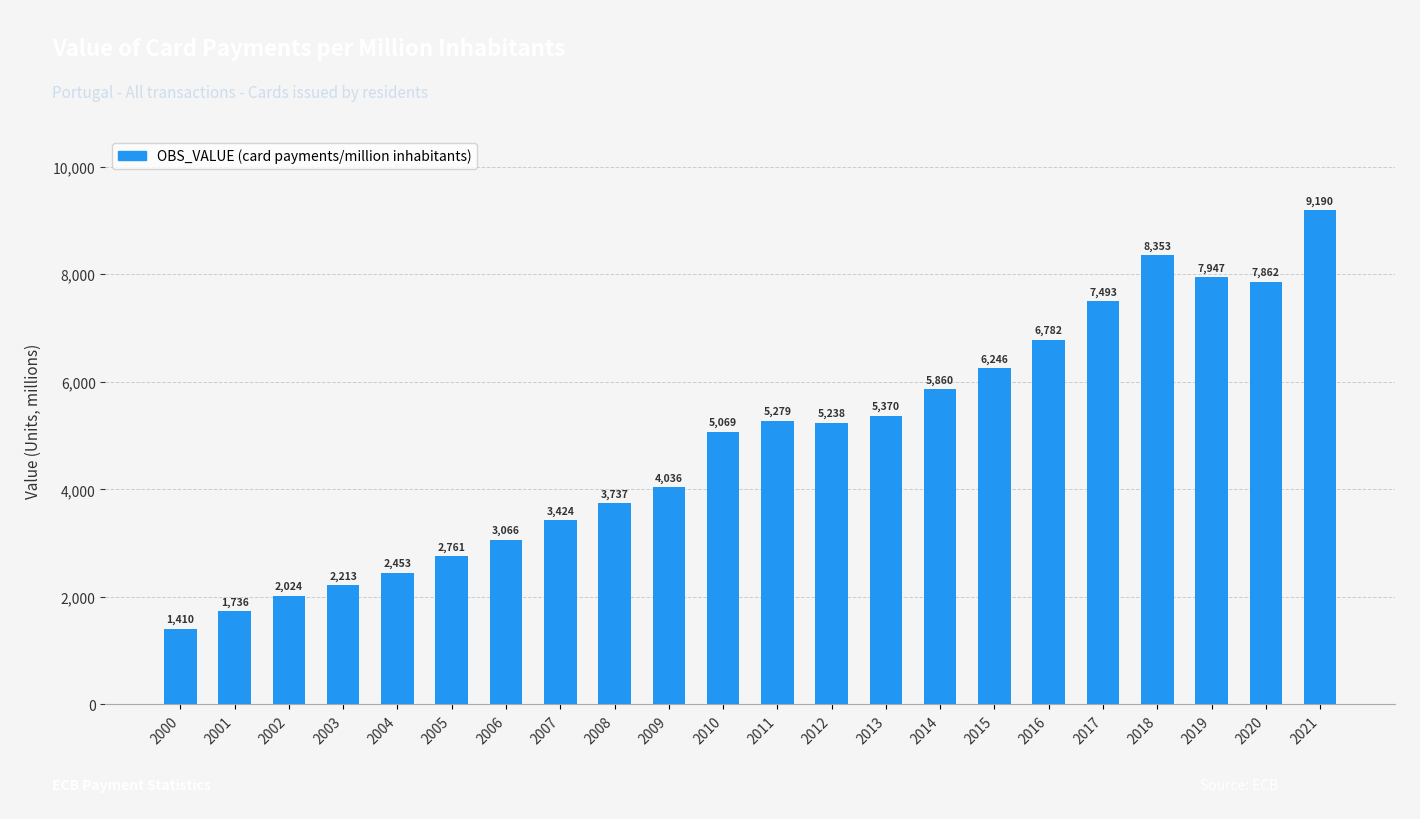

At which category does the chart reach its peak across all series?

2021